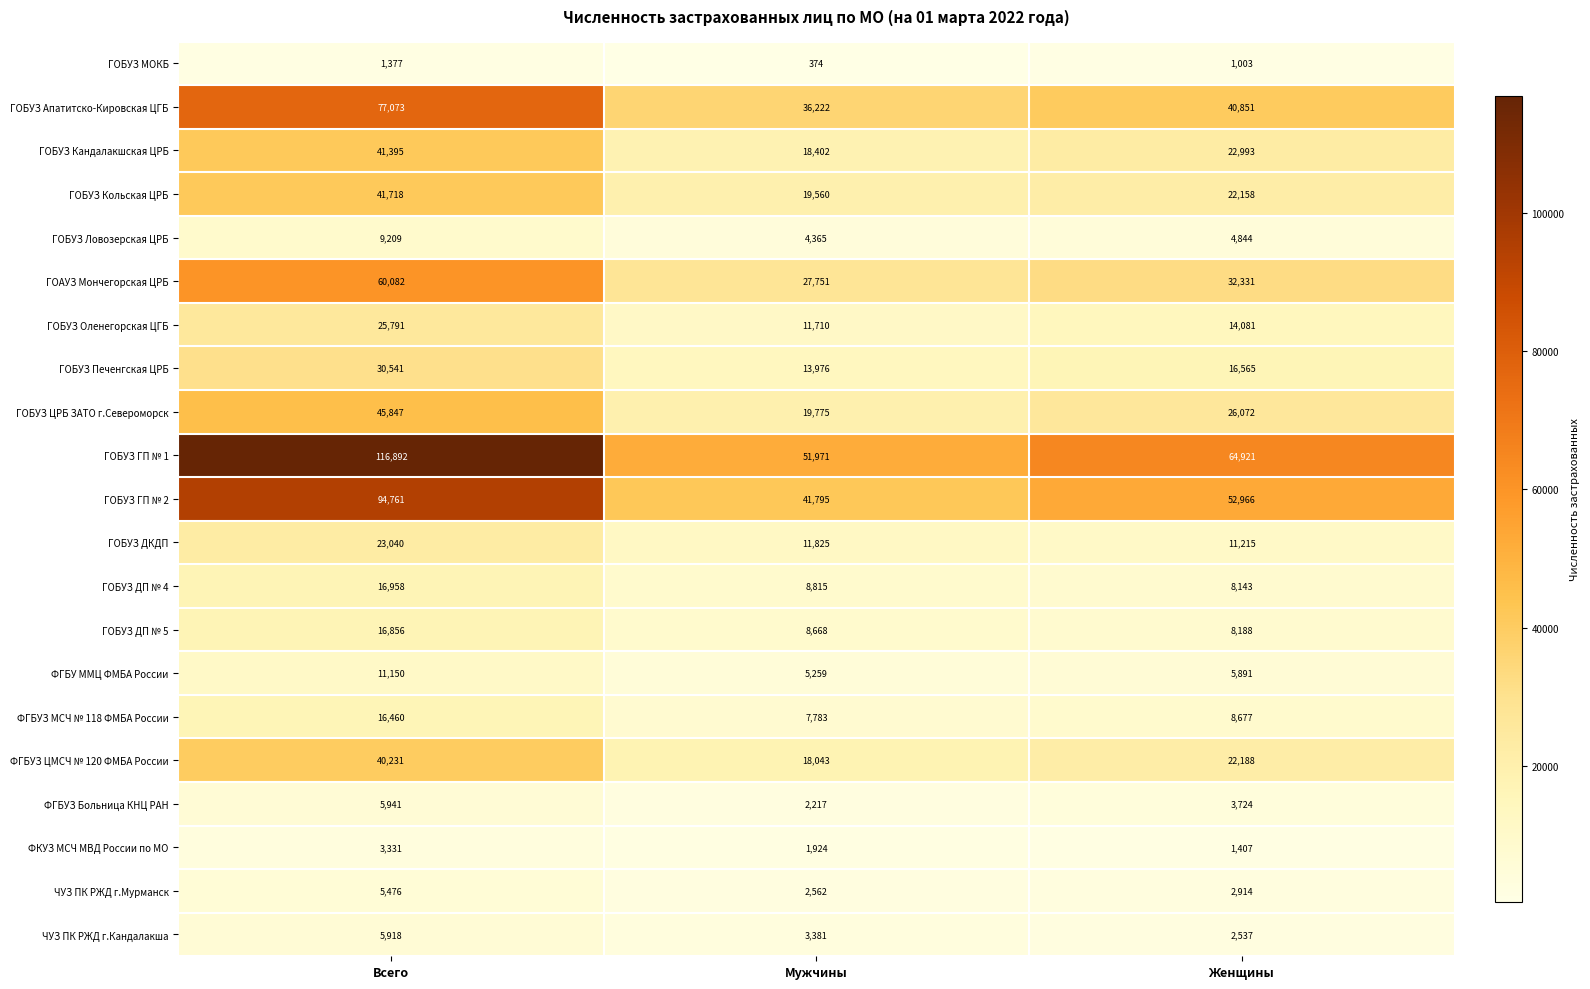

At how many categories does at least one series exceed 50746?

3